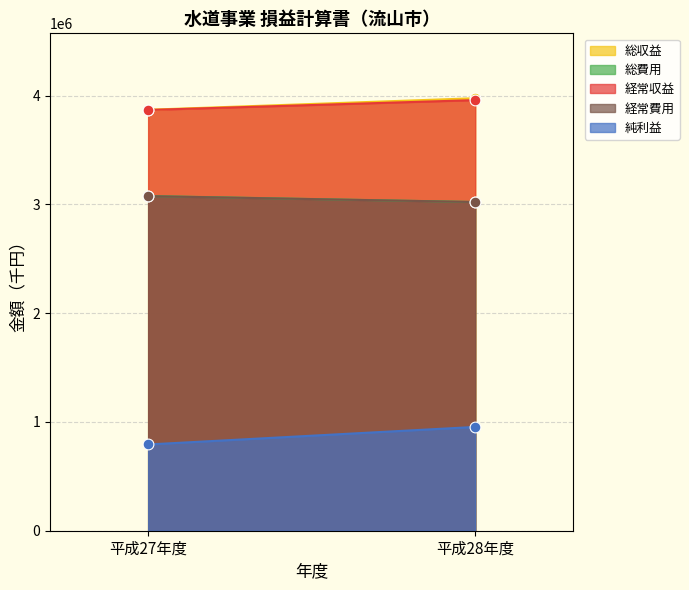

What is the total value across all series at 平成27年度?

14683582.0